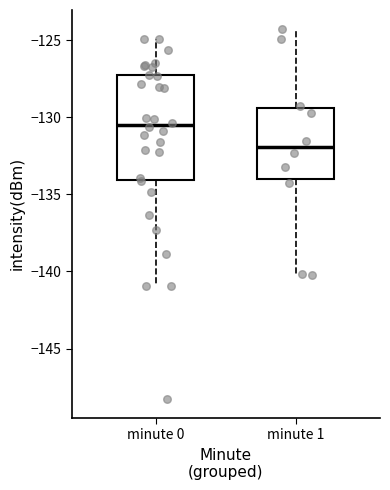

Reading left to right, transcribe this box plot: for each box, give where its median line is, the range the box spans, and where its two whiskers end, as read against the y-axis. The values are not printed on the chart, so give them approximately, as read against the axis.

minute 0: median -130.5, box -134.0 to -127.0, whiskers -141.0 to -125.0
minute 1: median -132.0, box -134.0 to -129.5, whiskers -140.0 to -124.0